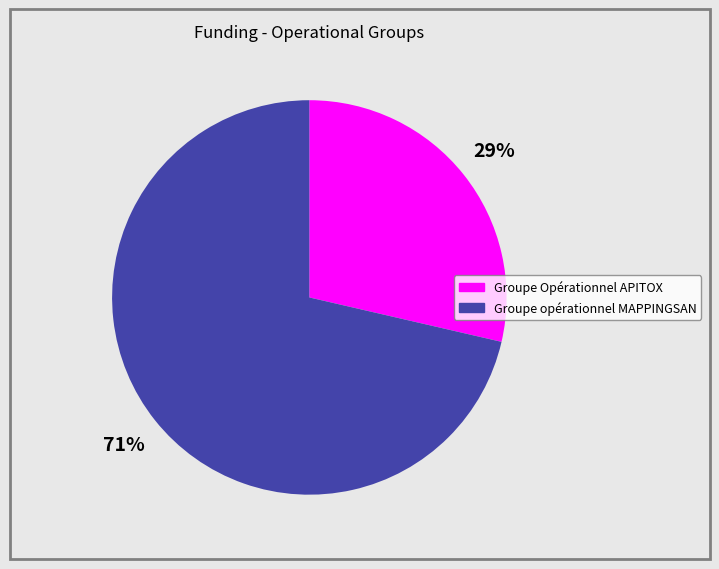

Does Groupe Opérationnel APITOX represent more than half of the total?

No